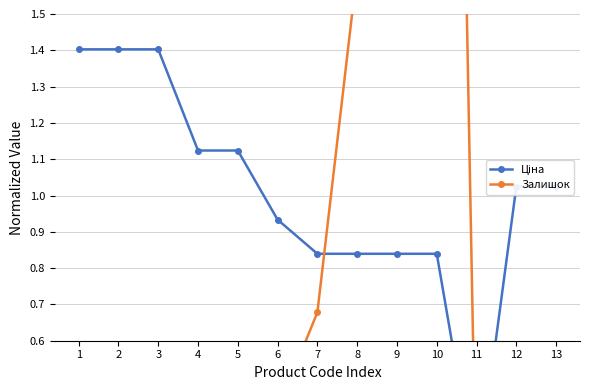

How many lines are shown in the chart?

2